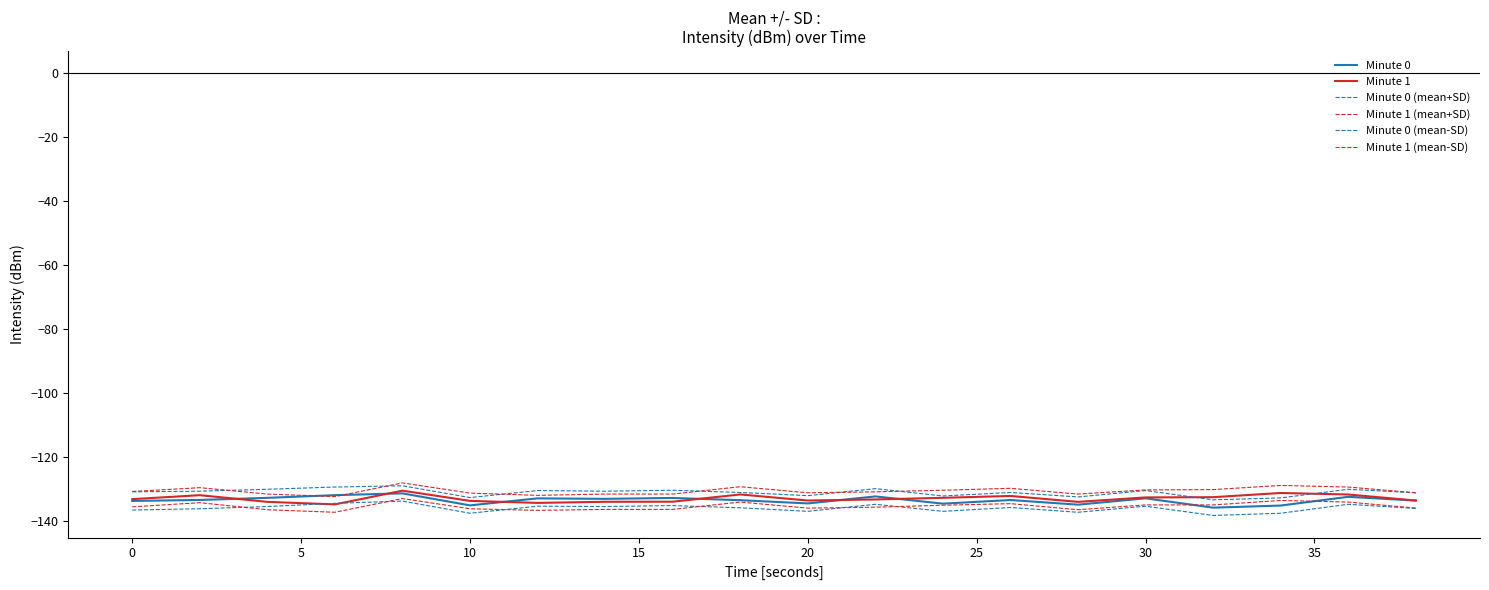

How many lines are shown in the chart?

6